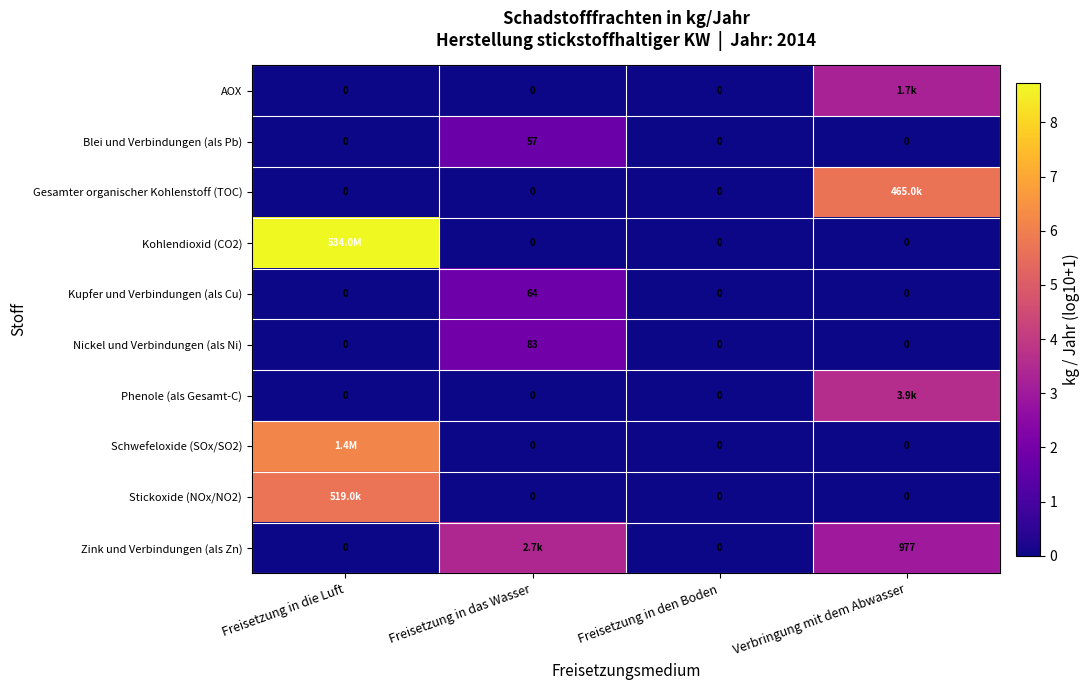

How many positive values does the Kohlendioxid (CO2) series have?

1